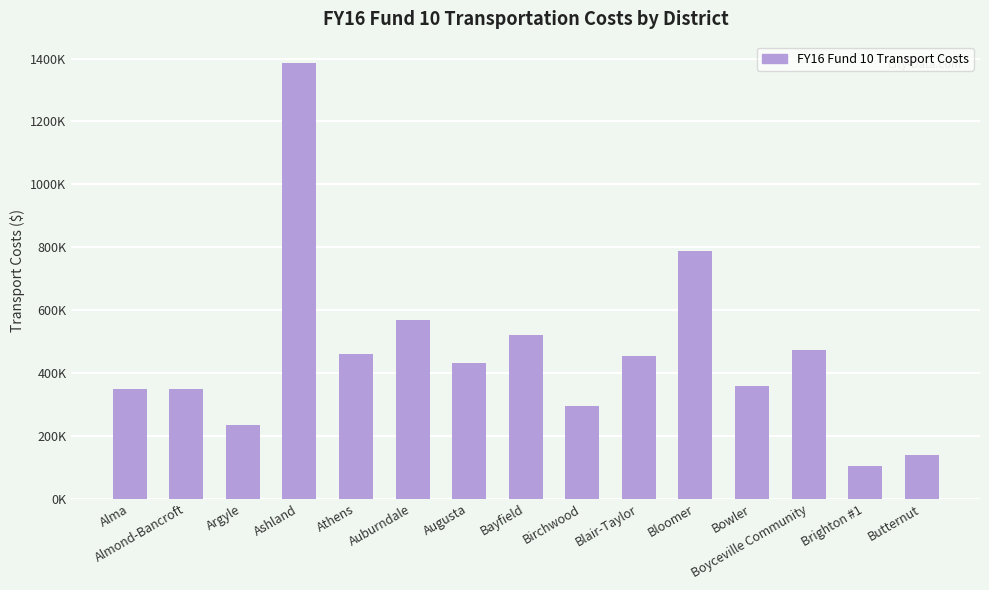

True or false: the data shows 566749.2 at Auburndale.

True